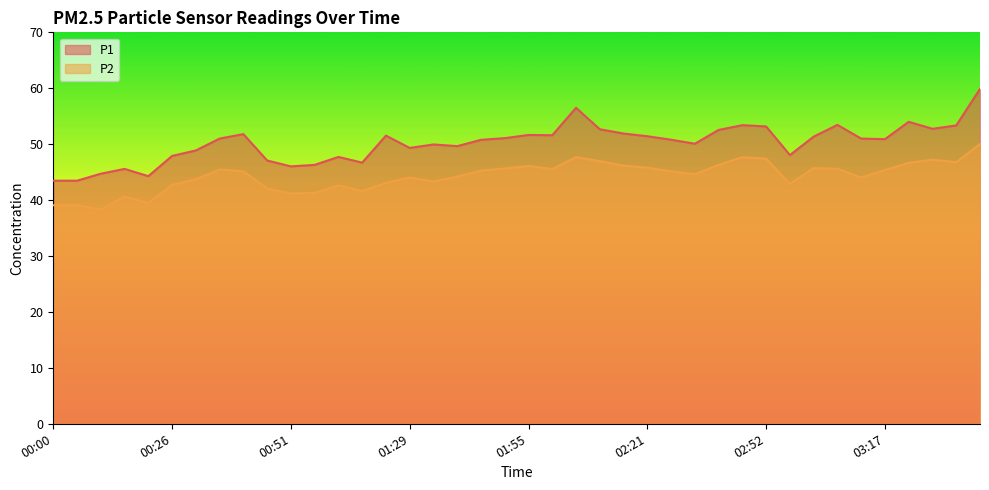

The P2 series shows 42.7 at 00:26. True or false?

True